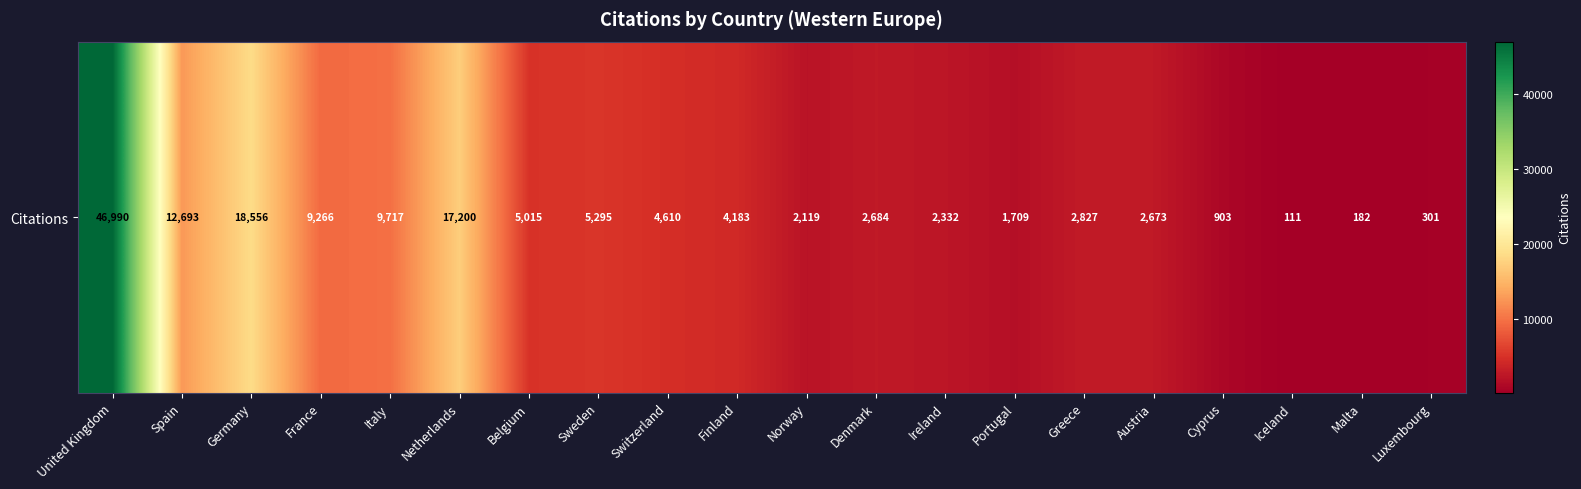

Reading left to right, transcribe all the data shown in this chart.

46990	12693	18556	9266	9717	17200	5015	5295	4610	4183	2119	2684	2332	1709	2827	2673	903	111	182	301